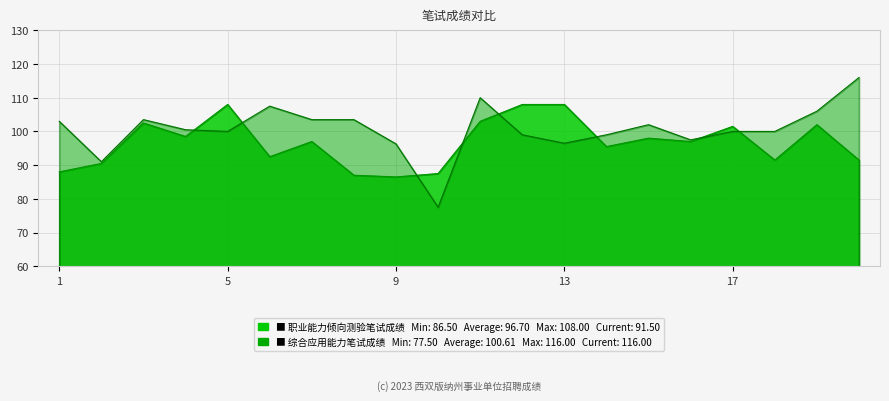

How many data points in 综合应用能力笔试成绩 are less than 100?

7